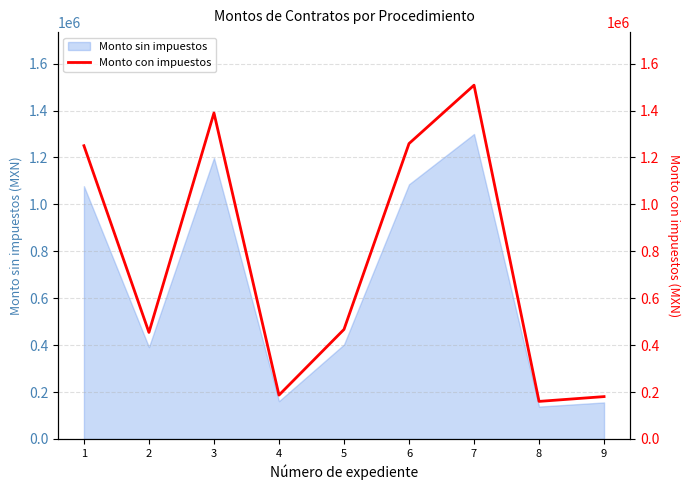

Which has a higher value, 8 or 1?

1